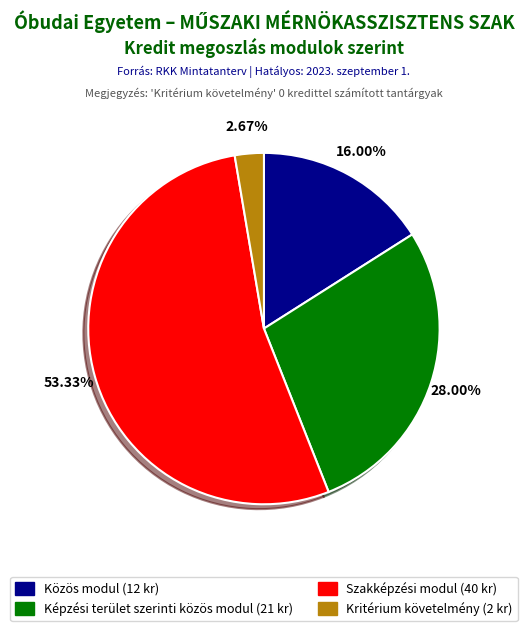

What percentage do Kritérium követelmény and Szakképzési modul together represent?

56.0%